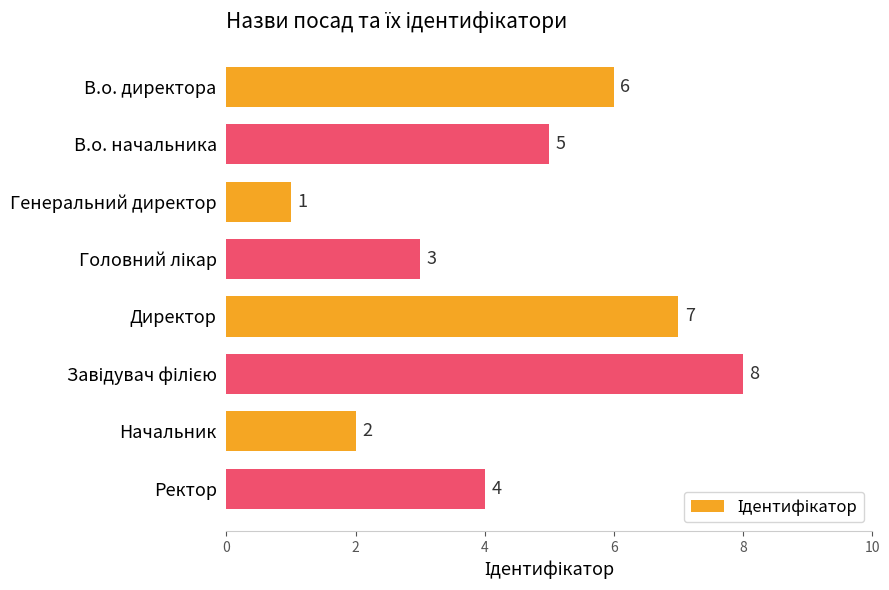

What is the sum of the values at Генеральний директор and Начальник?

3